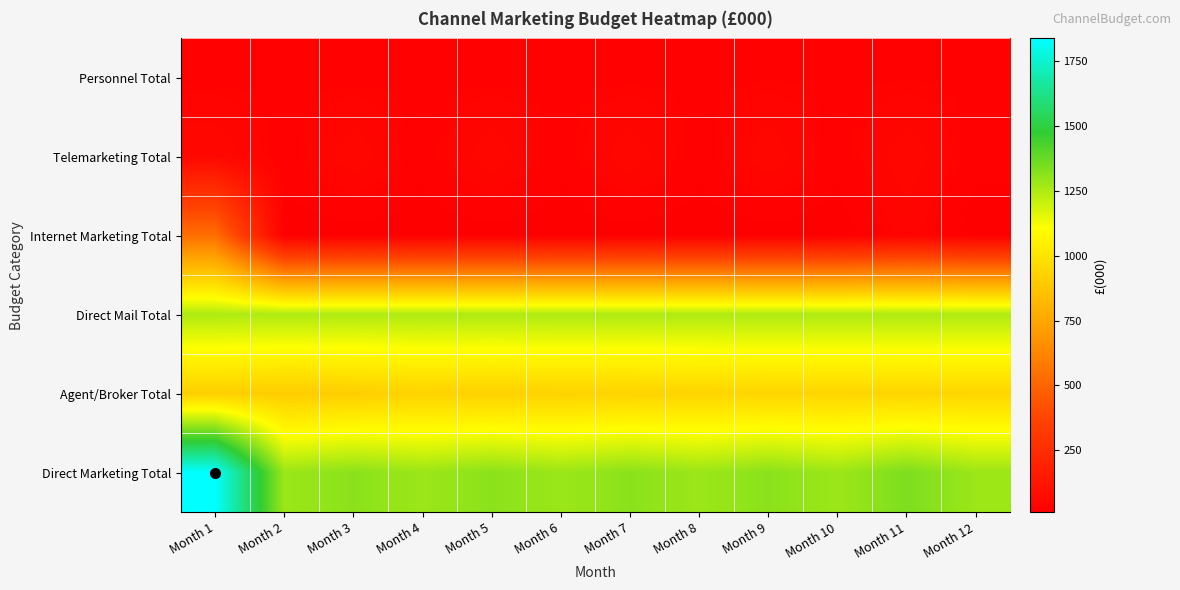

What is the minimum value shown in the chart?

10.2